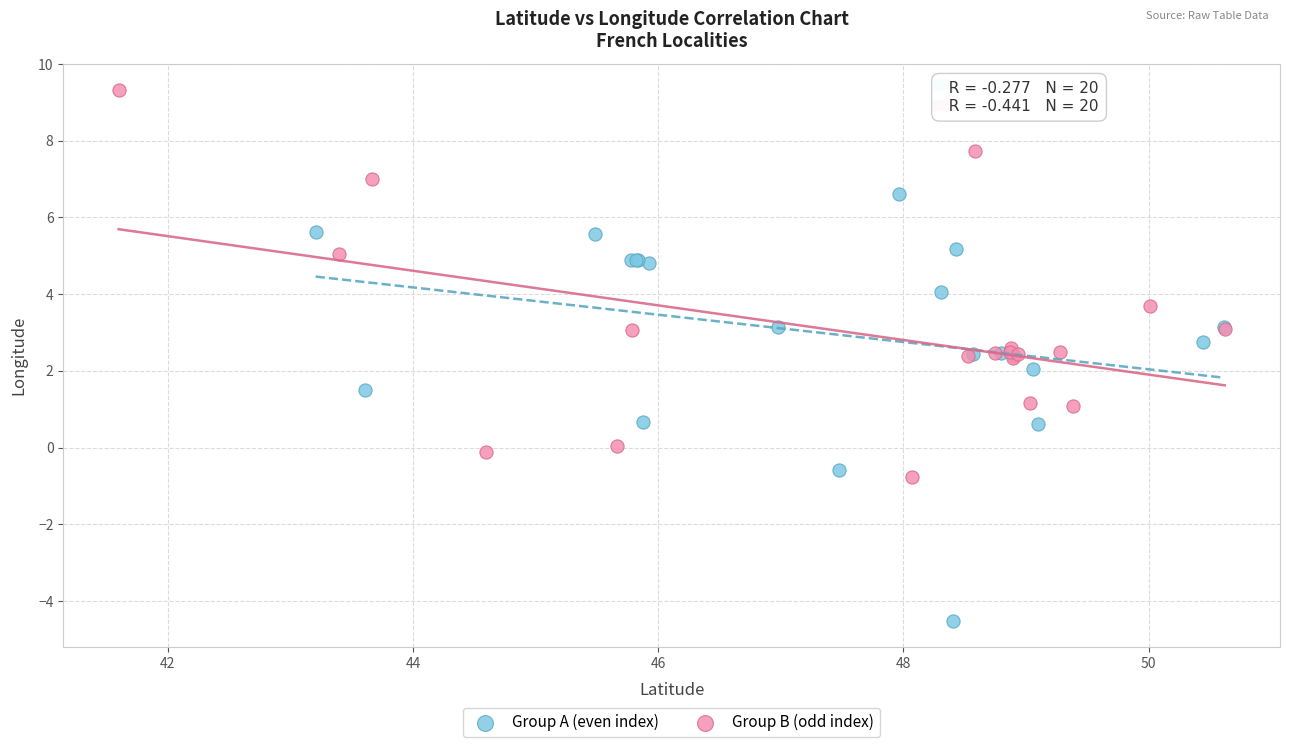

Which series reaches the maximum Y coordinate?

Group B (odd index)